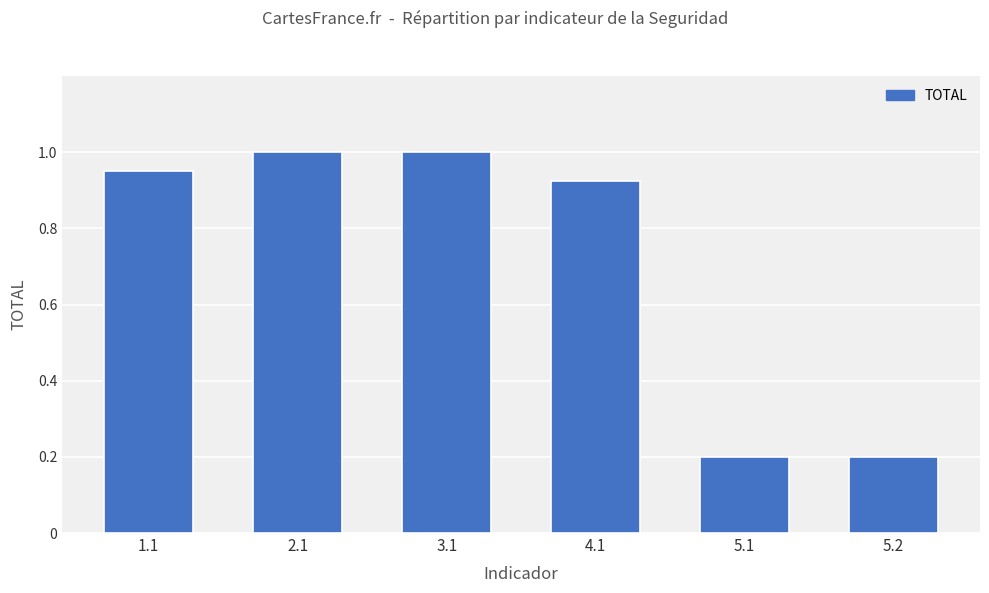

Does the chart contain stacked bars?

No